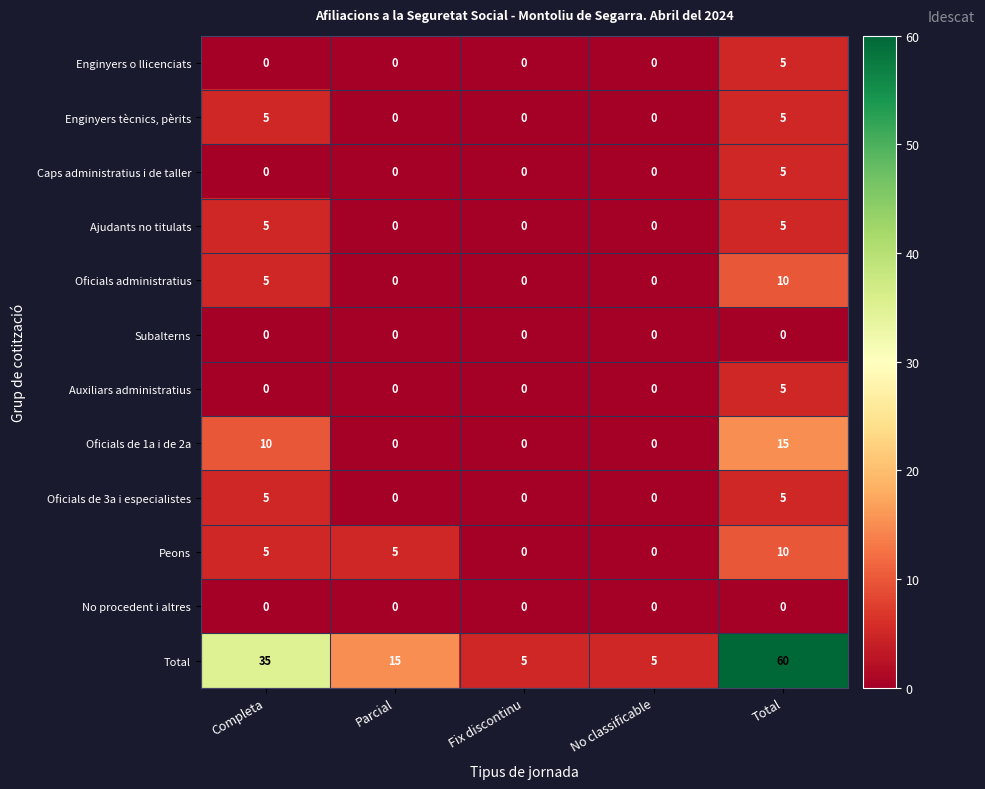

What is the difference between the Enginyers o llicenciats values at Total and Parcial?

5